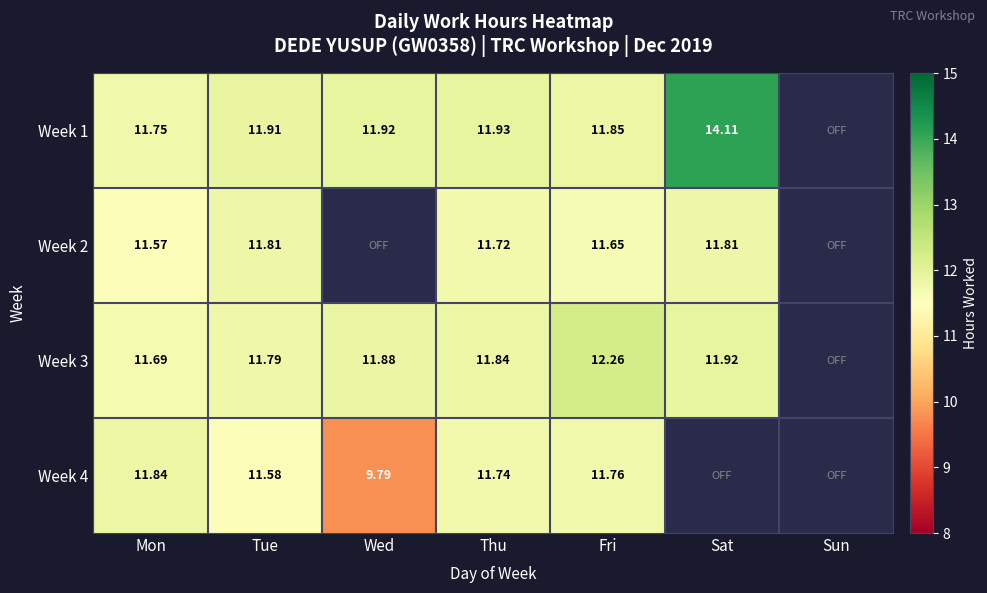

Which series has the largest range (max minus min)?

Week 1